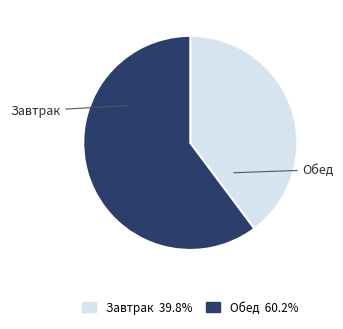

Which category has the biggest portion of the pie?

Обед